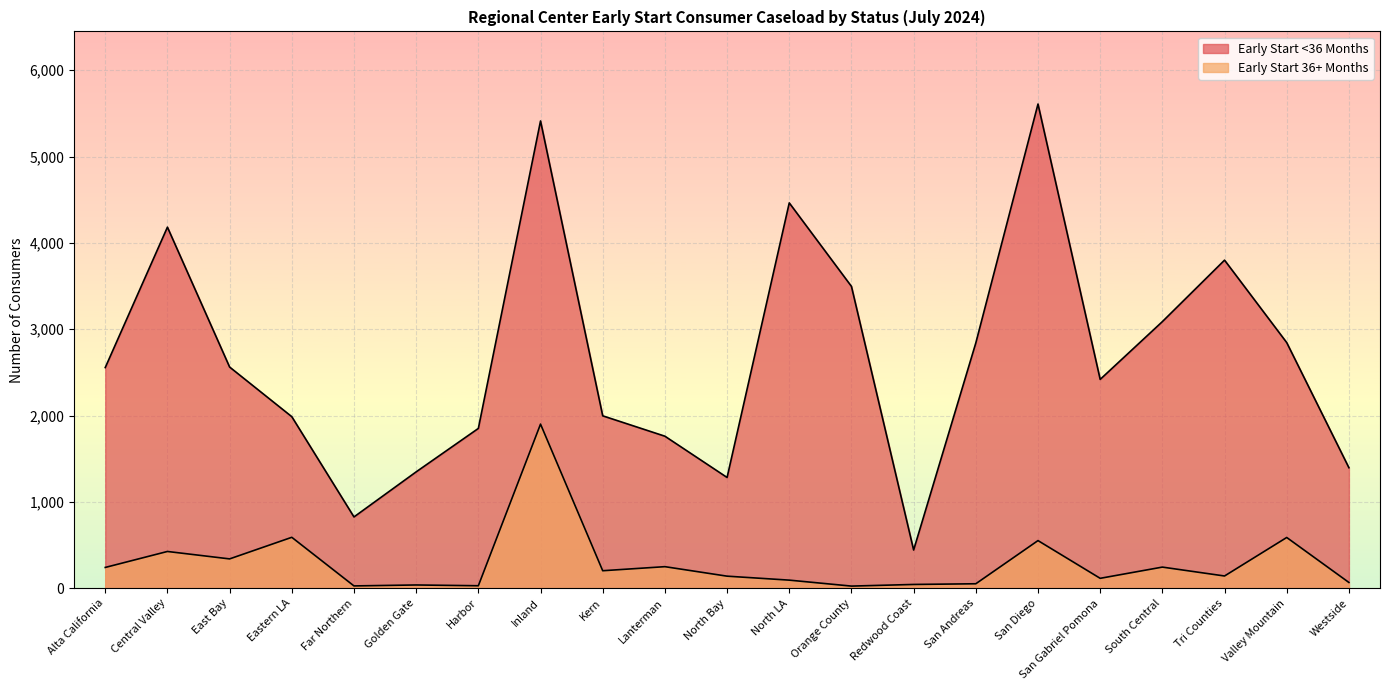

How many data points in Early Start 36+ Months are above 142?

10